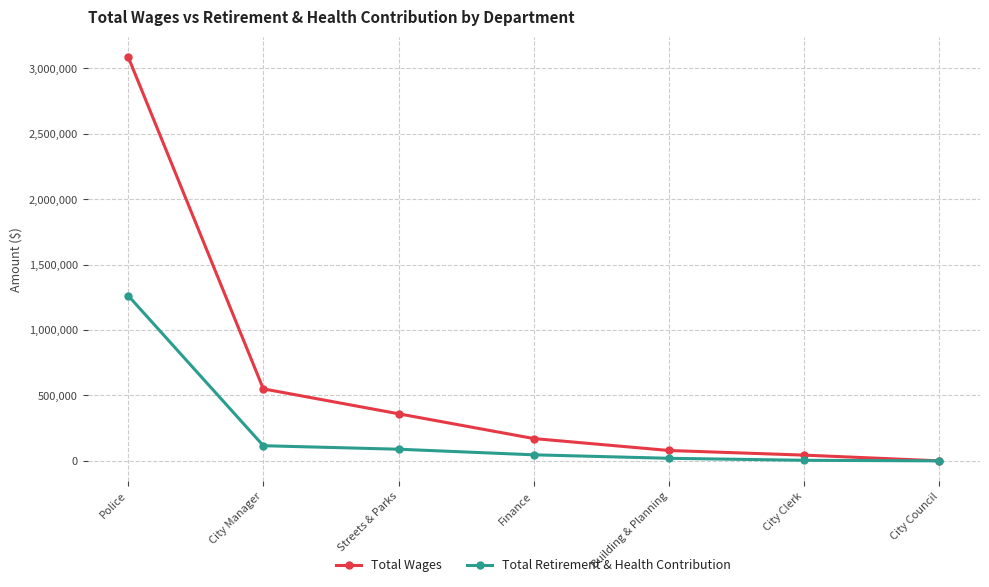

At which label does Total Wages first exceed 170511?

Police